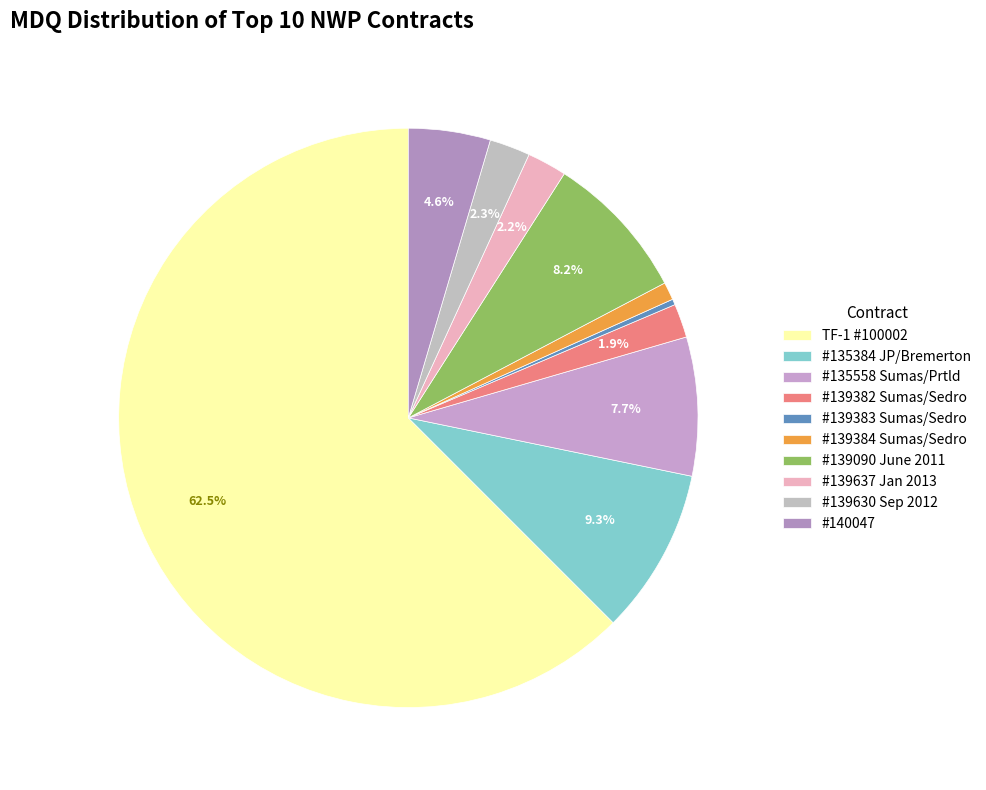

To the nearest percent, what is the average slice percentage?

10%